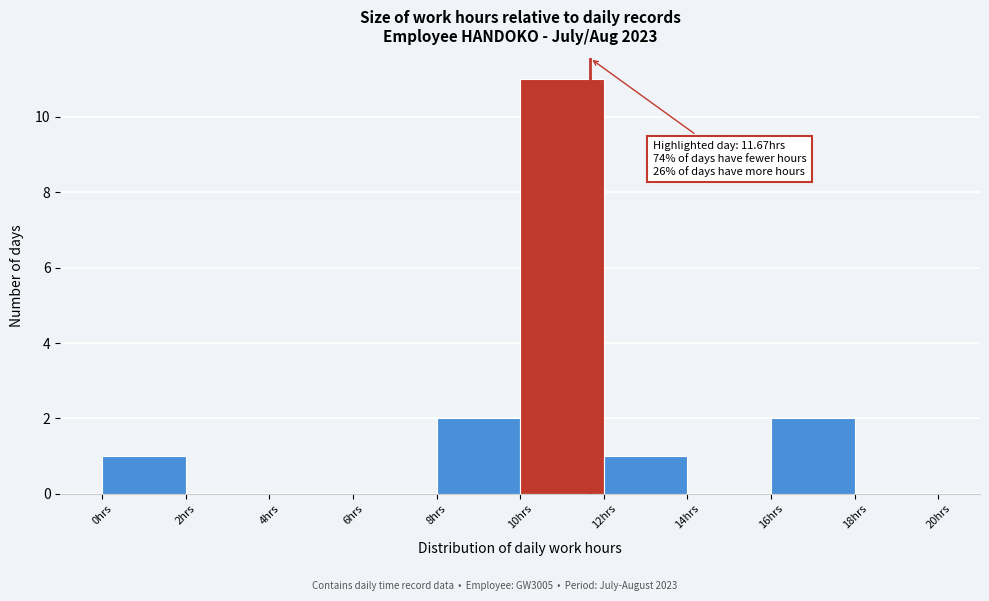

Which range on the x-axis has the tallest bar?

10 to 12